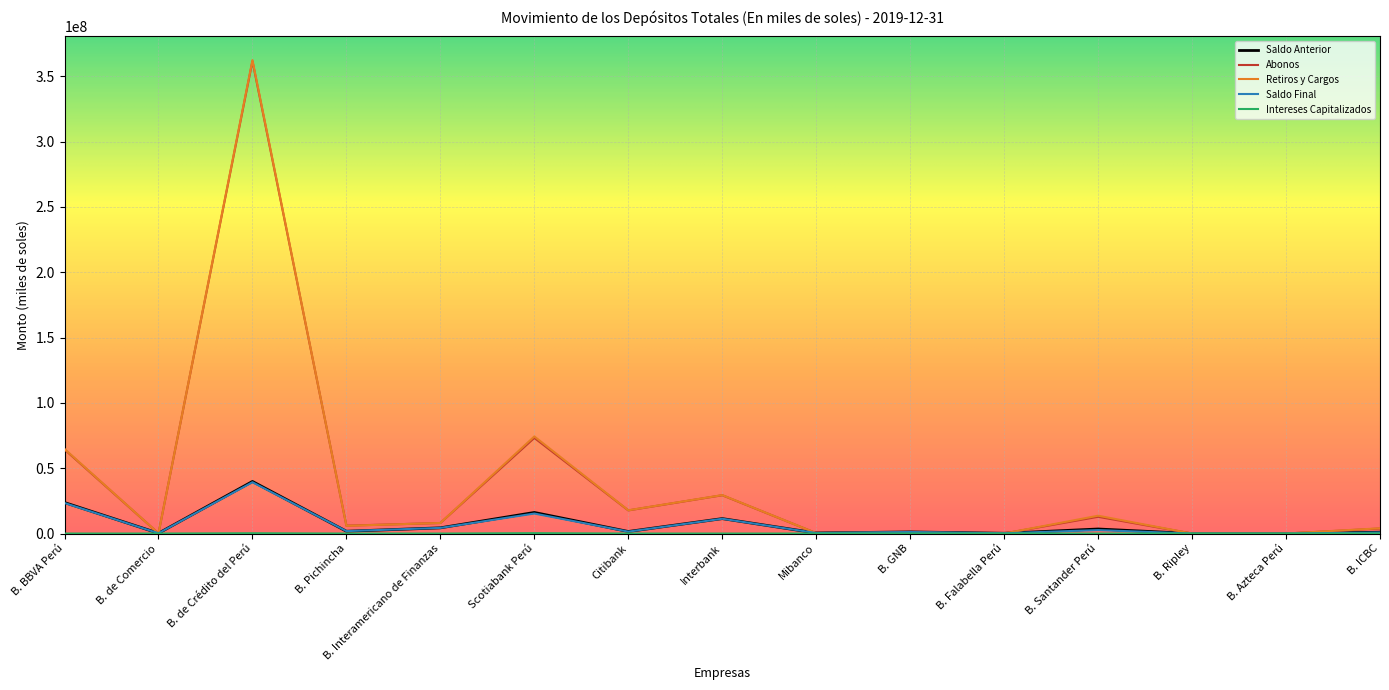

True or false: Saldo Anterior has a value of 4368656.9 at B. Interamericano de Finanzas.

True